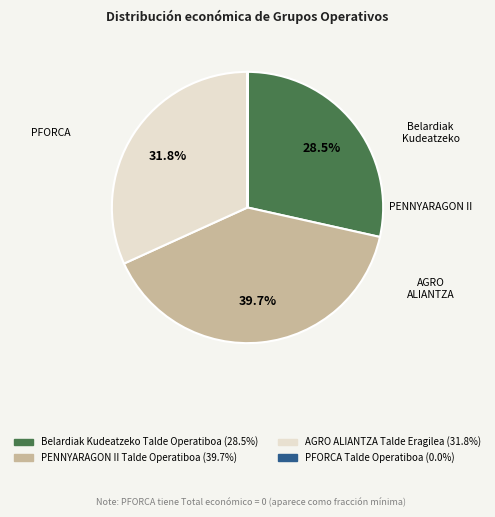

Combined, do AGRO ALIANTZA Talde Eragilea and PENNYARAGON II Talde Operatiboa account for over 50%?

Yes